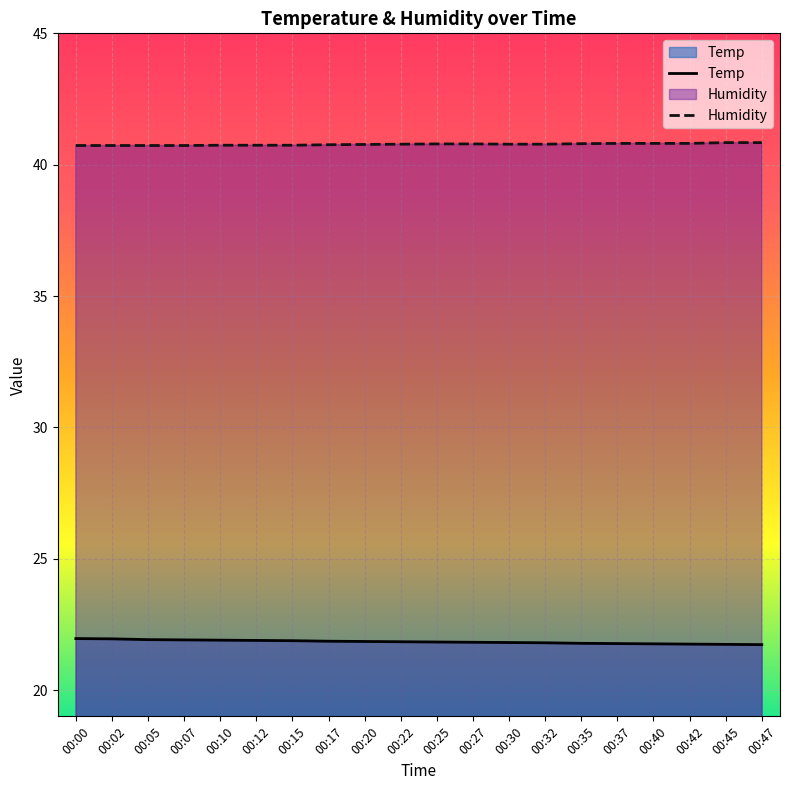

What is the sum of all Temp values?

436.8